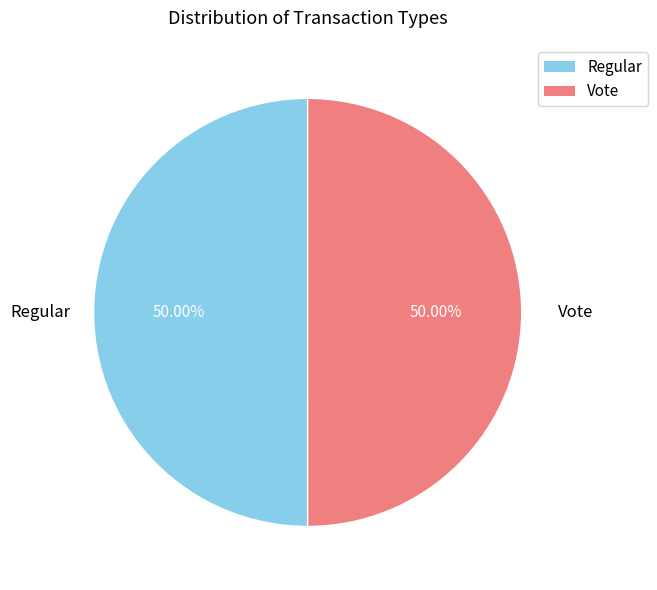

What is the total percentage of Vote and Regular?

100.0%